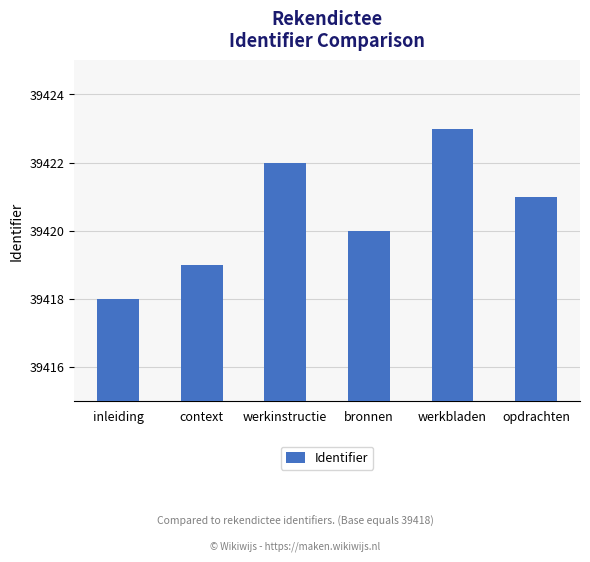

What is the value of the 1st bar from the left?

39418